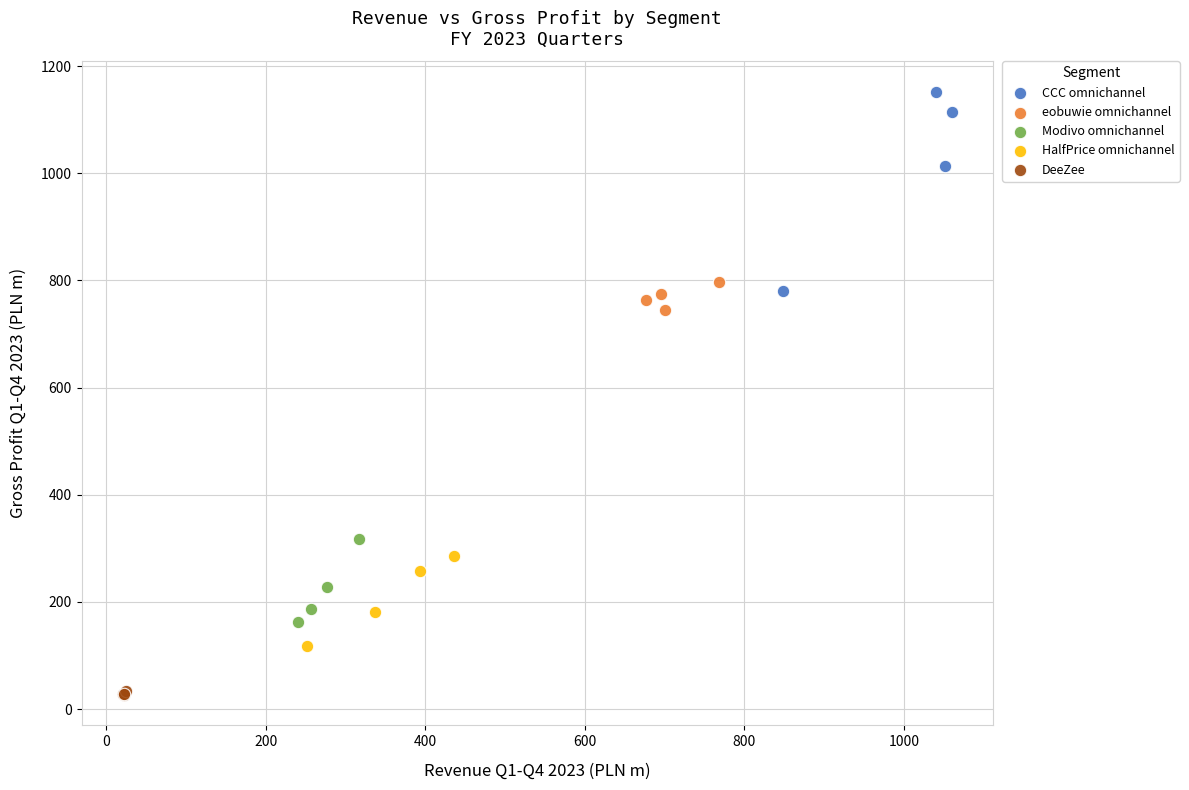

Which series reaches the minimum Y coordinate?

DeeZee